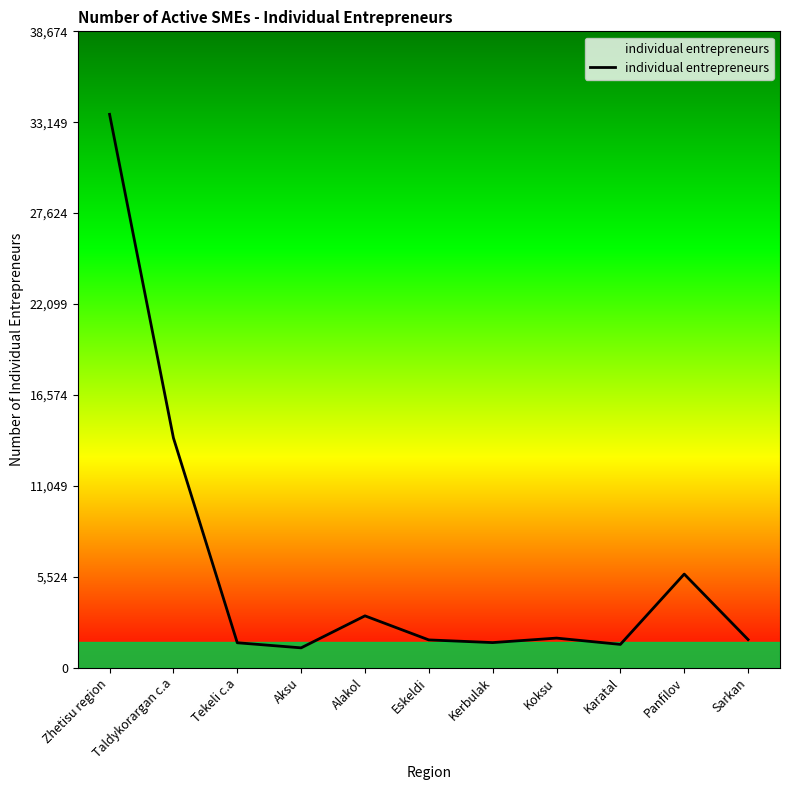

Approximately how many times larger is the value at Tekeli c.a compared to Aksu?

1.3